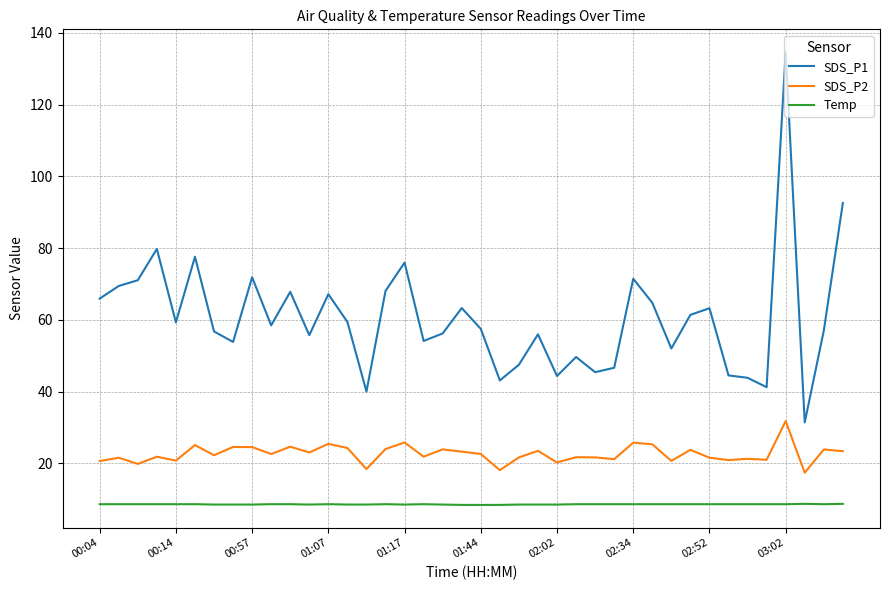

What is the highest value of the SDS_P2 series?

31.8